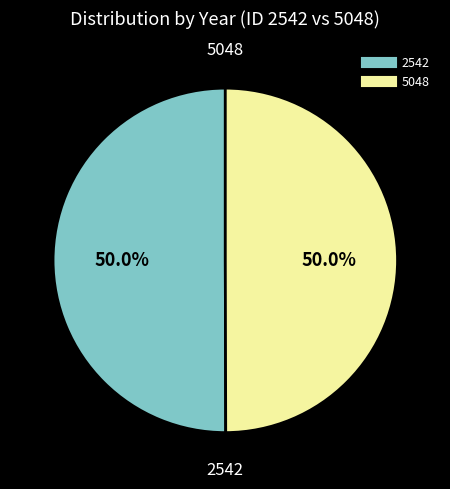

Do 2542 and 5048 together represent more than half of the pie?

Yes